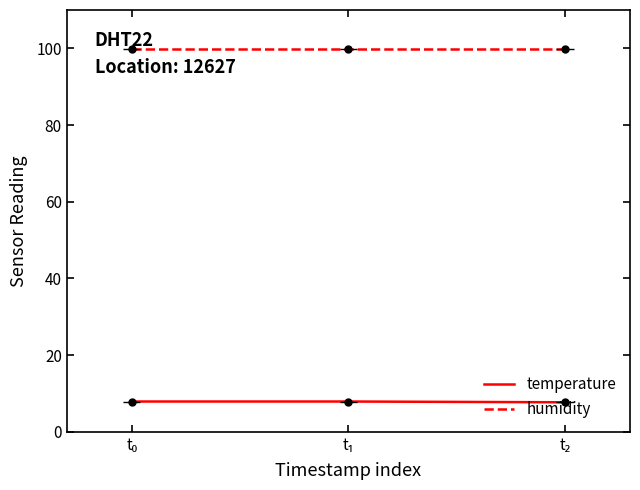

What position from the left is t₂?

3